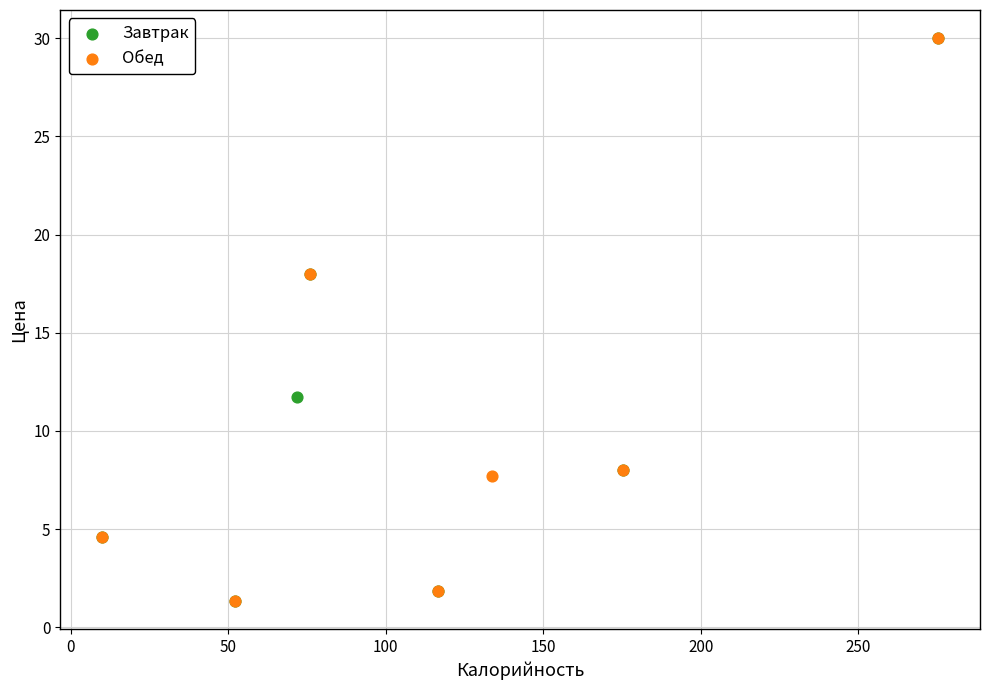

What are all the series names shown in the legend?

Завтрак, Обед